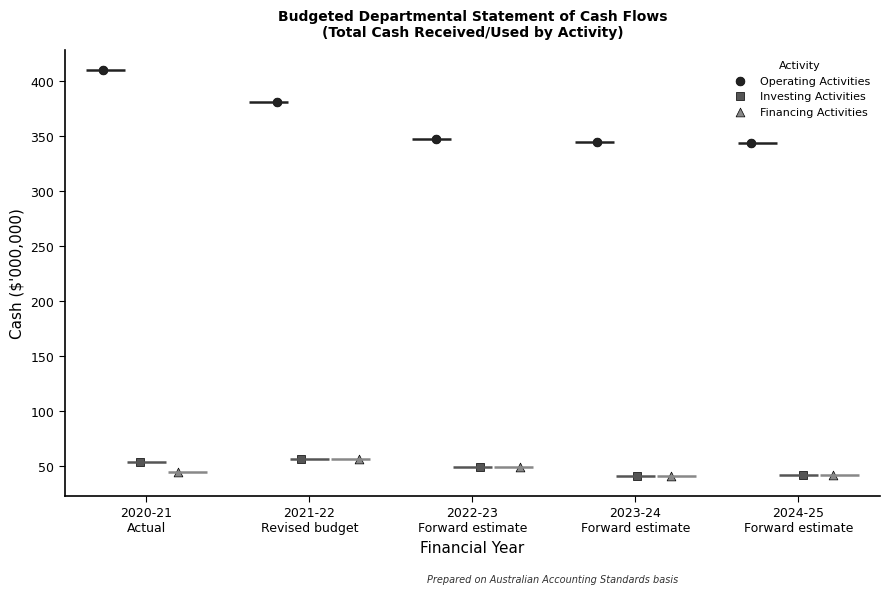

Which series contains the highest Y value?

Operating Activities